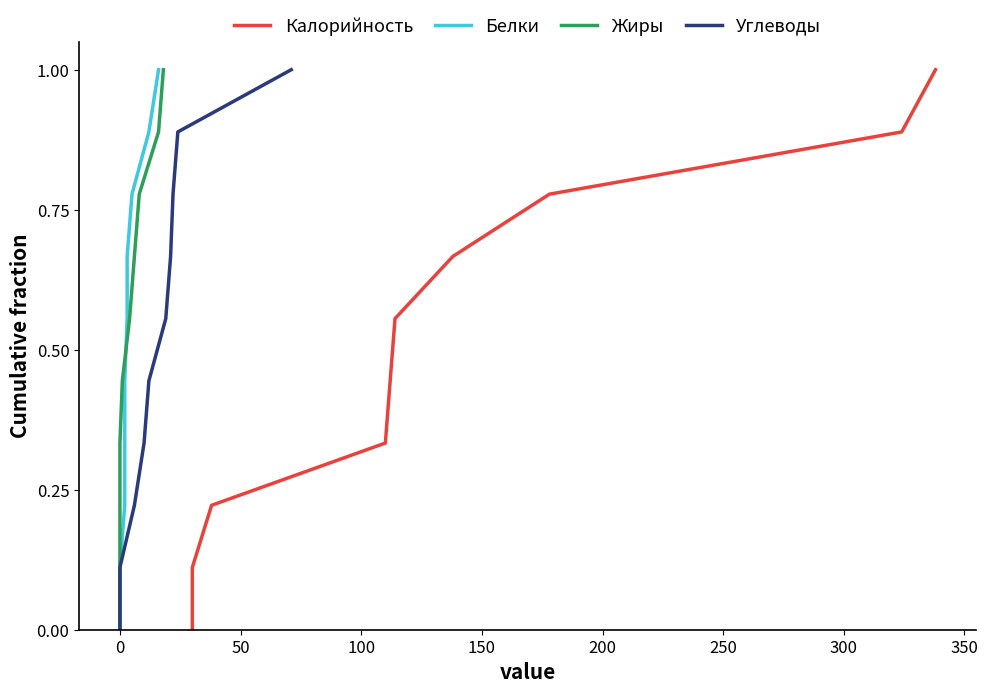

How many lines are shown in the chart?

4